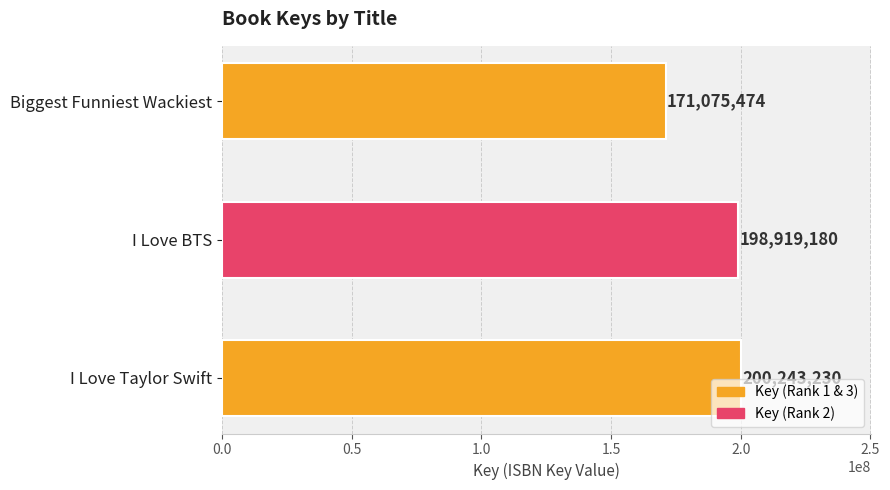

How many categories are shown in the chart?

3